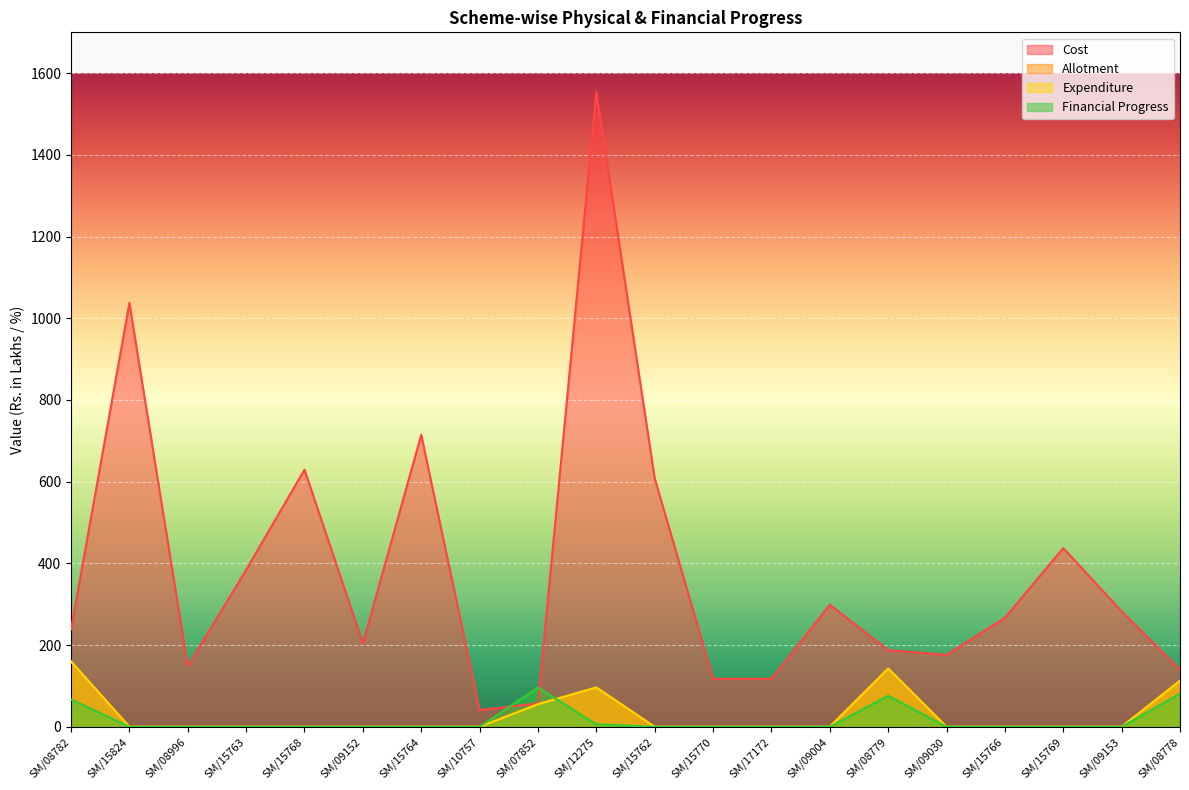

How many lines are shown in the chart?

4